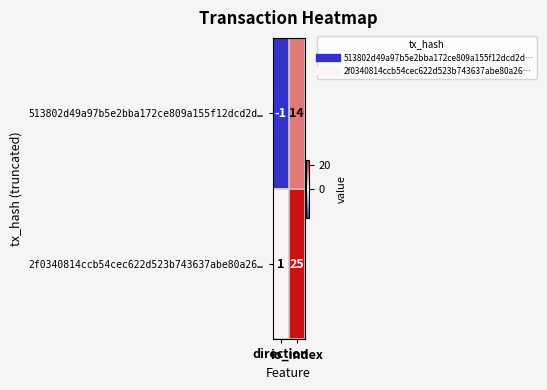

Rank the series by their maximum value, from lowest to highest.

513802d49a97b5e2bba172ce809a155f12dcd2d…, 2f0340814ccb54cec622d523b743637abe80a26…